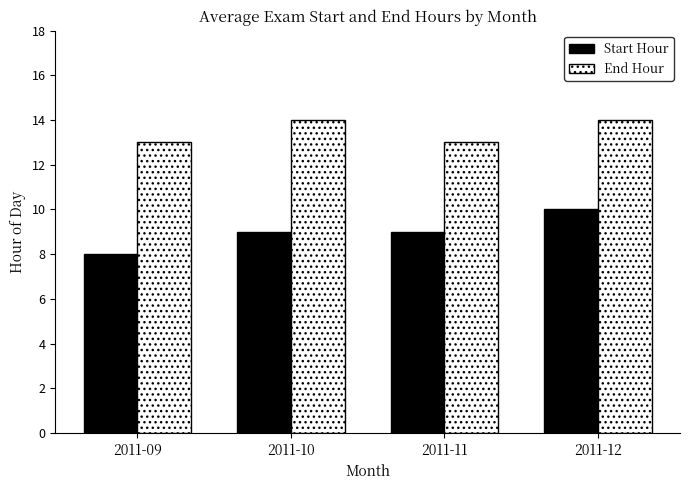

What is the total value across all series at 2011-12?

24